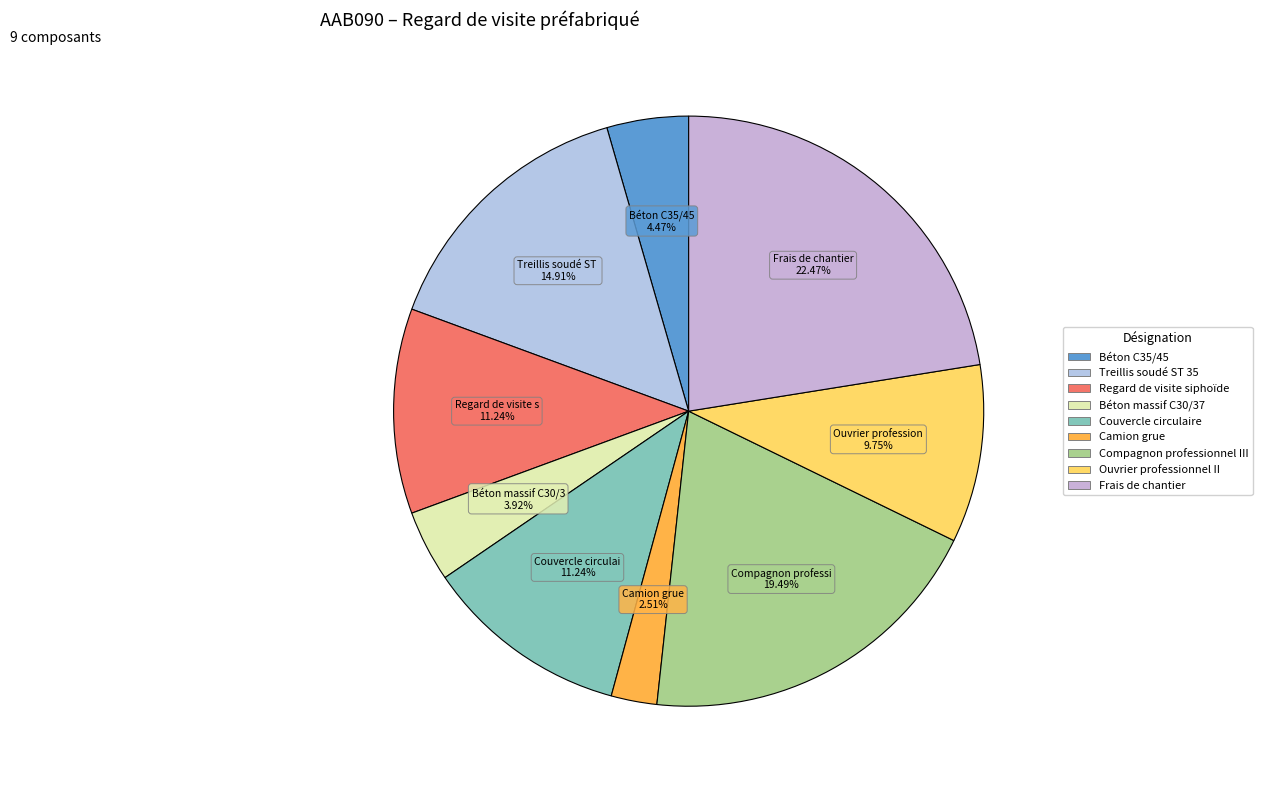

Rank the categories by value from lowest to highest.

Camion grue, Béton massif C30/37, Béton C35/45, Ouvrier professionnel II, Regard de visite siphoïde, Couvercle circulaire, Treillis soudé ST 35, Compagnon professionnel III, Frais de chantier